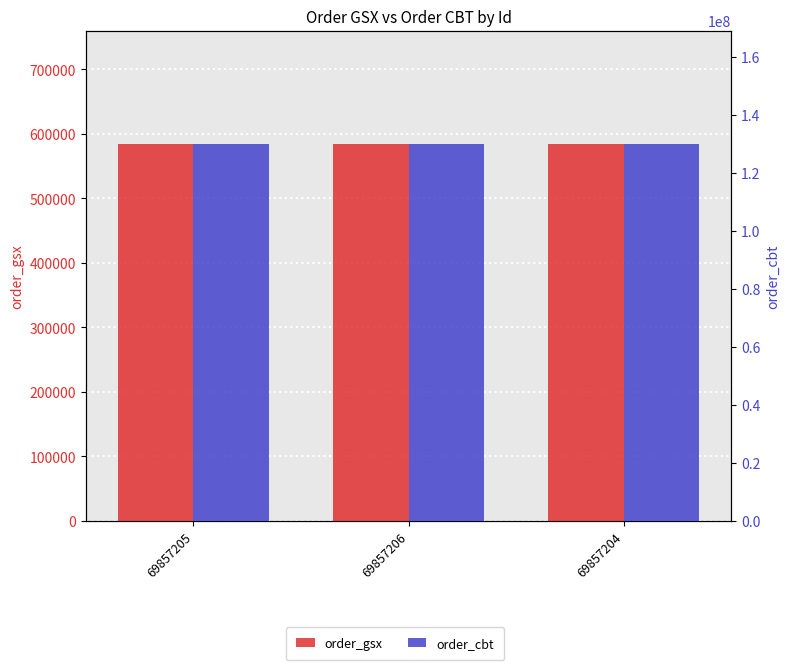

What is the value of the order_cbt bar at the 3rd from the left?

130055550